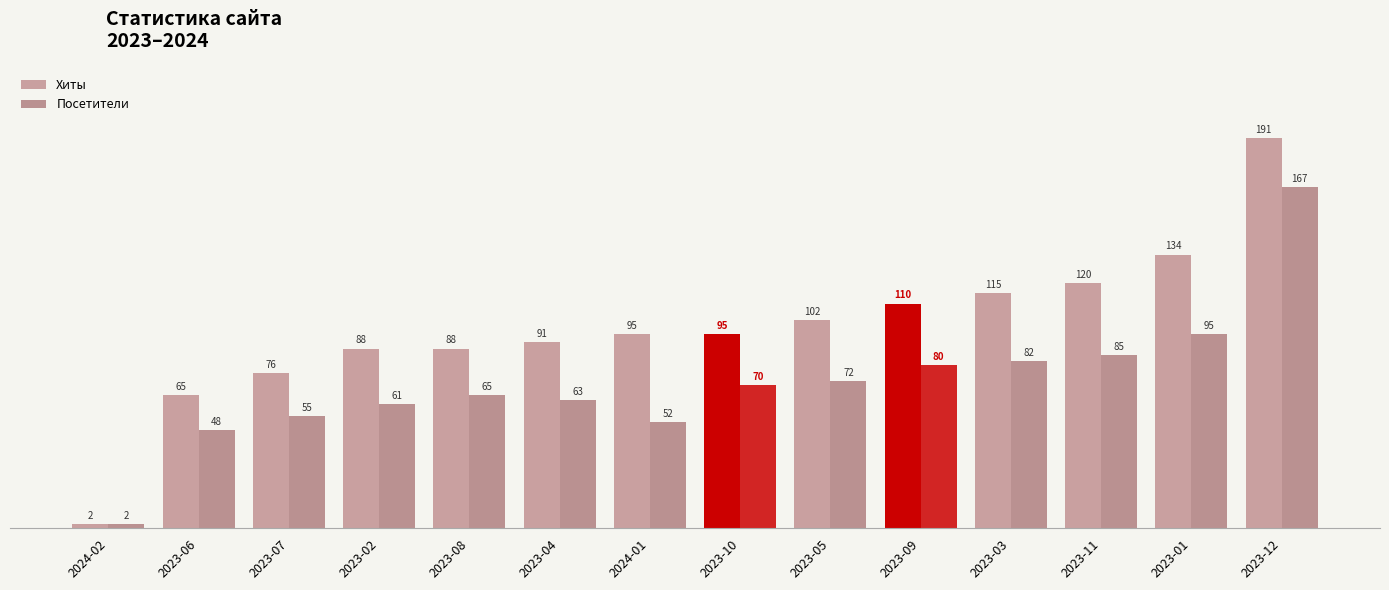

Is it true that Посетители equals 33 at 2023-11?

False